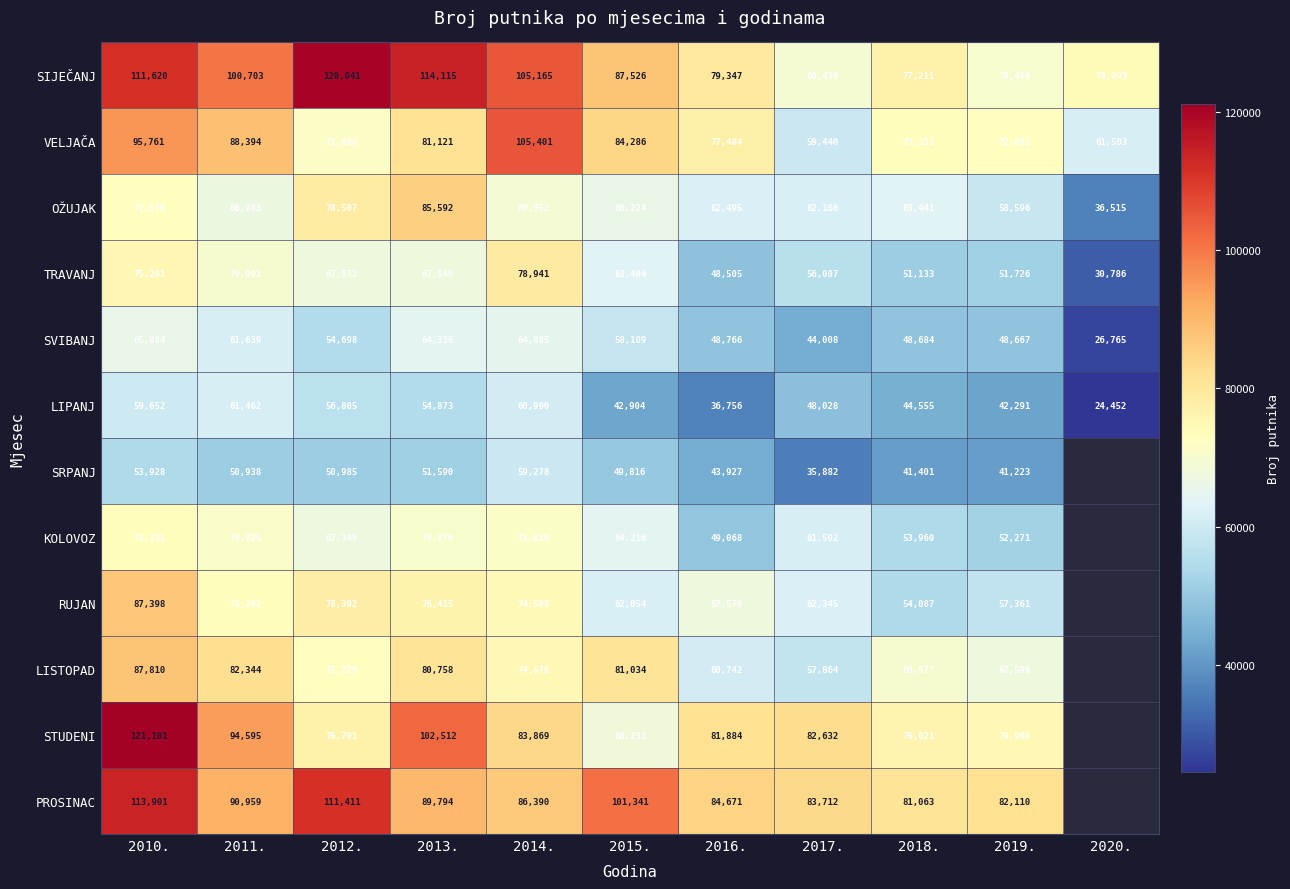

At which label is TRAVANJ closest to 54863?

2017.